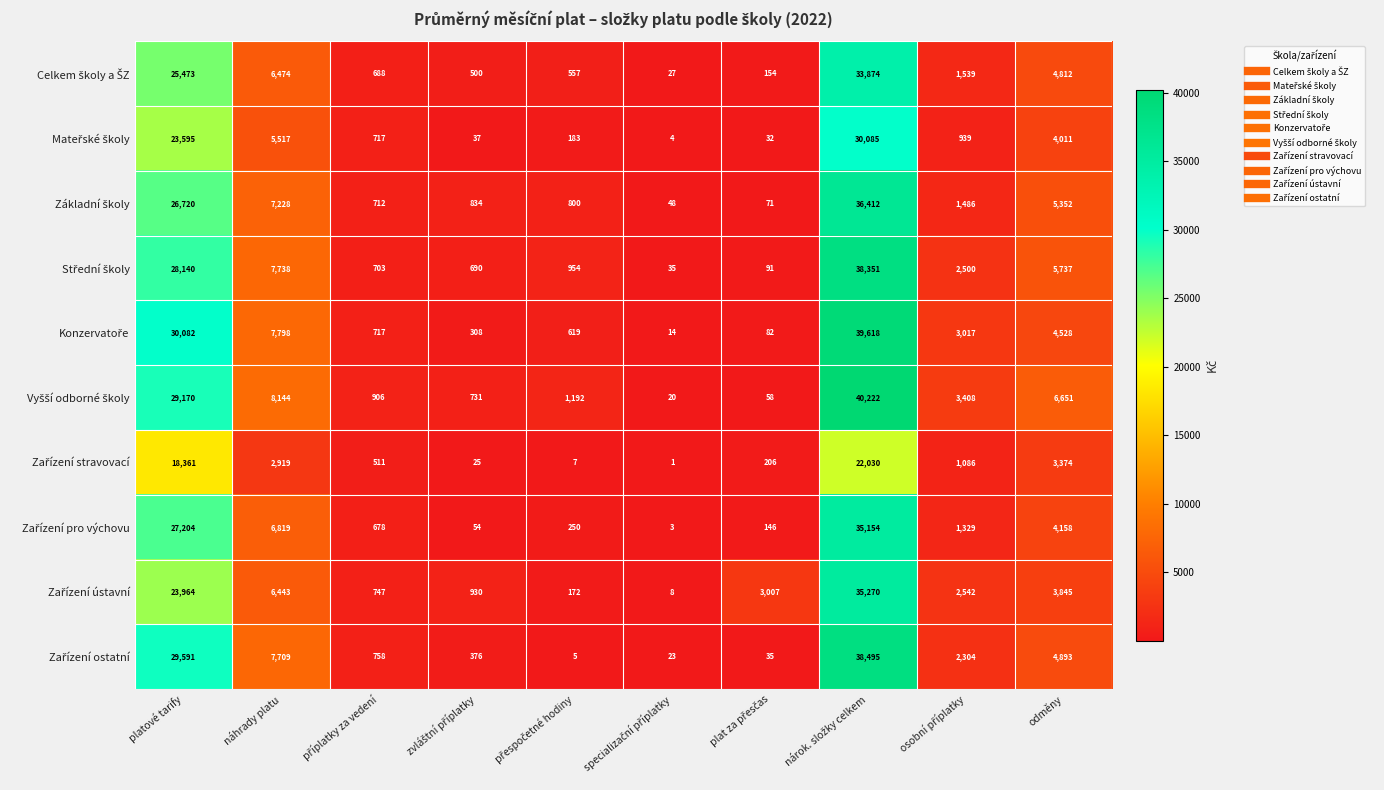

What is the total value across all series at odměny?

47361